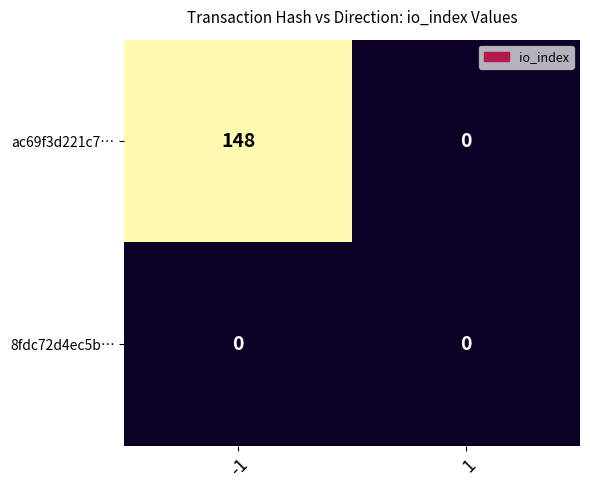

Between -1 and 1, which series saw the biggest shift?

ac69f3d221c7…